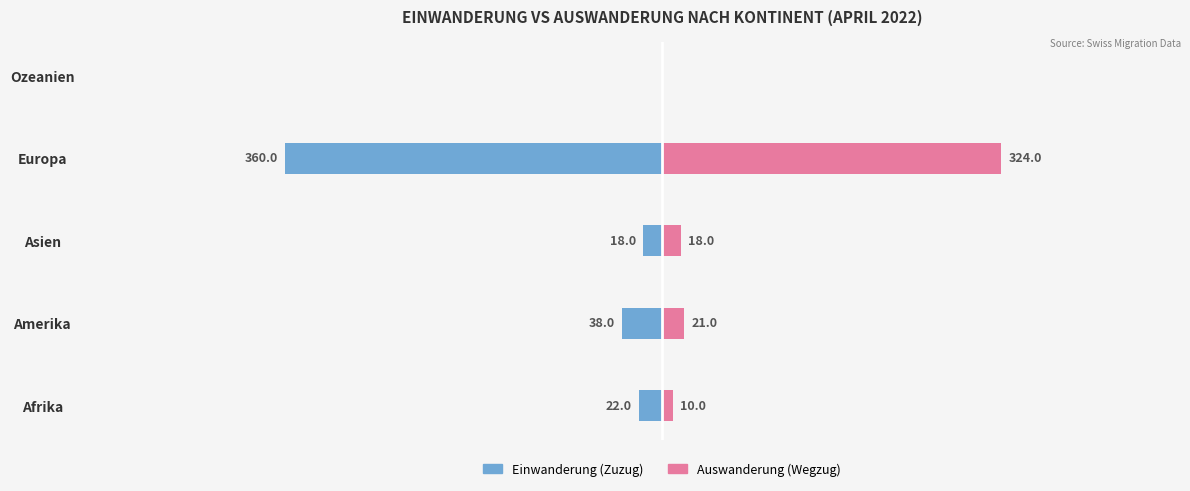

What is the difference between the maximum and minimum values in the Auswanderung (Wegzug) series?

324